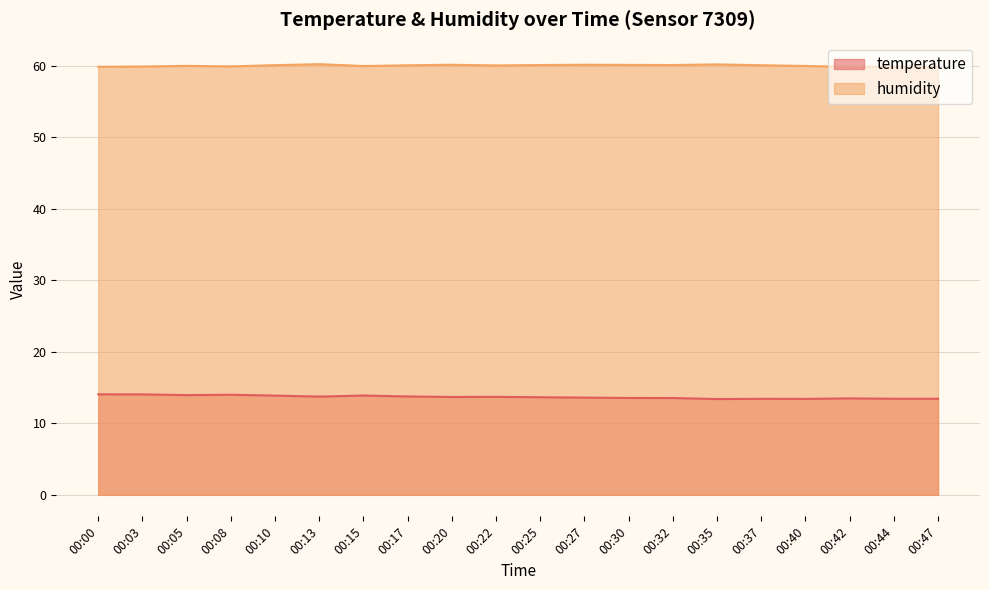

What is the difference between the second highest and second lowest values in the temperature series?

0.6